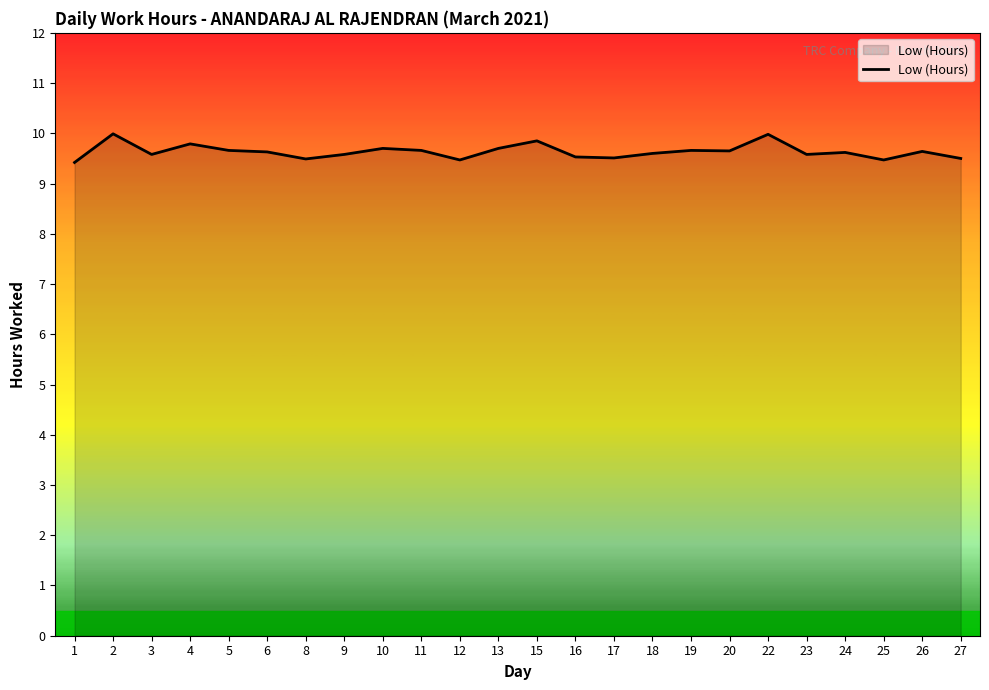

At which category does the data reach its first local peak?

2